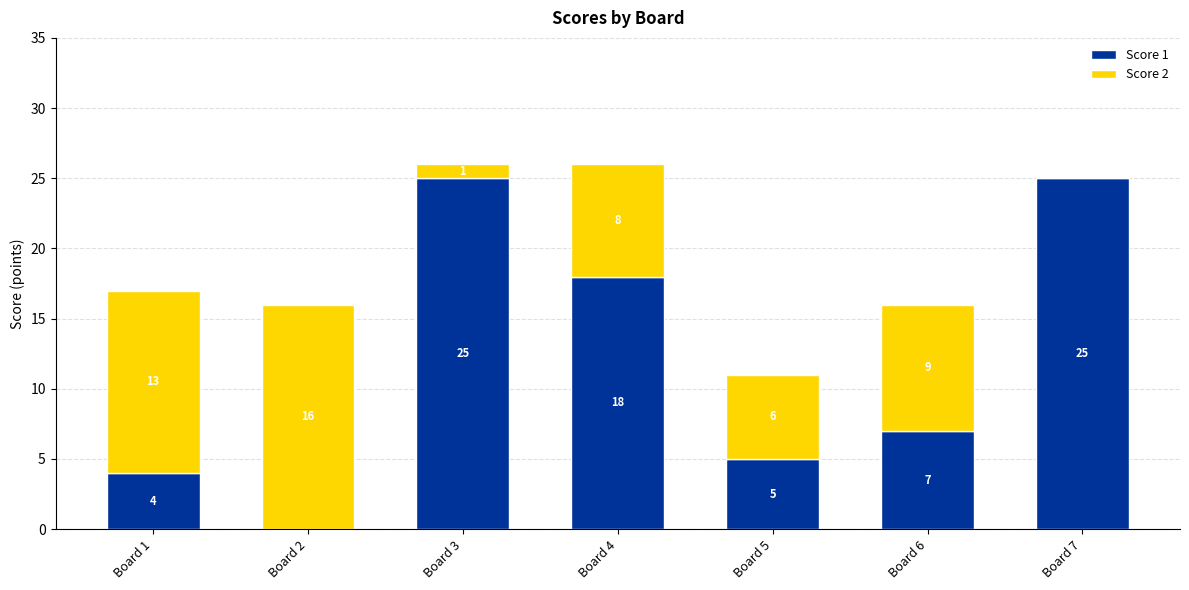

How many categories are shown in the chart?

7